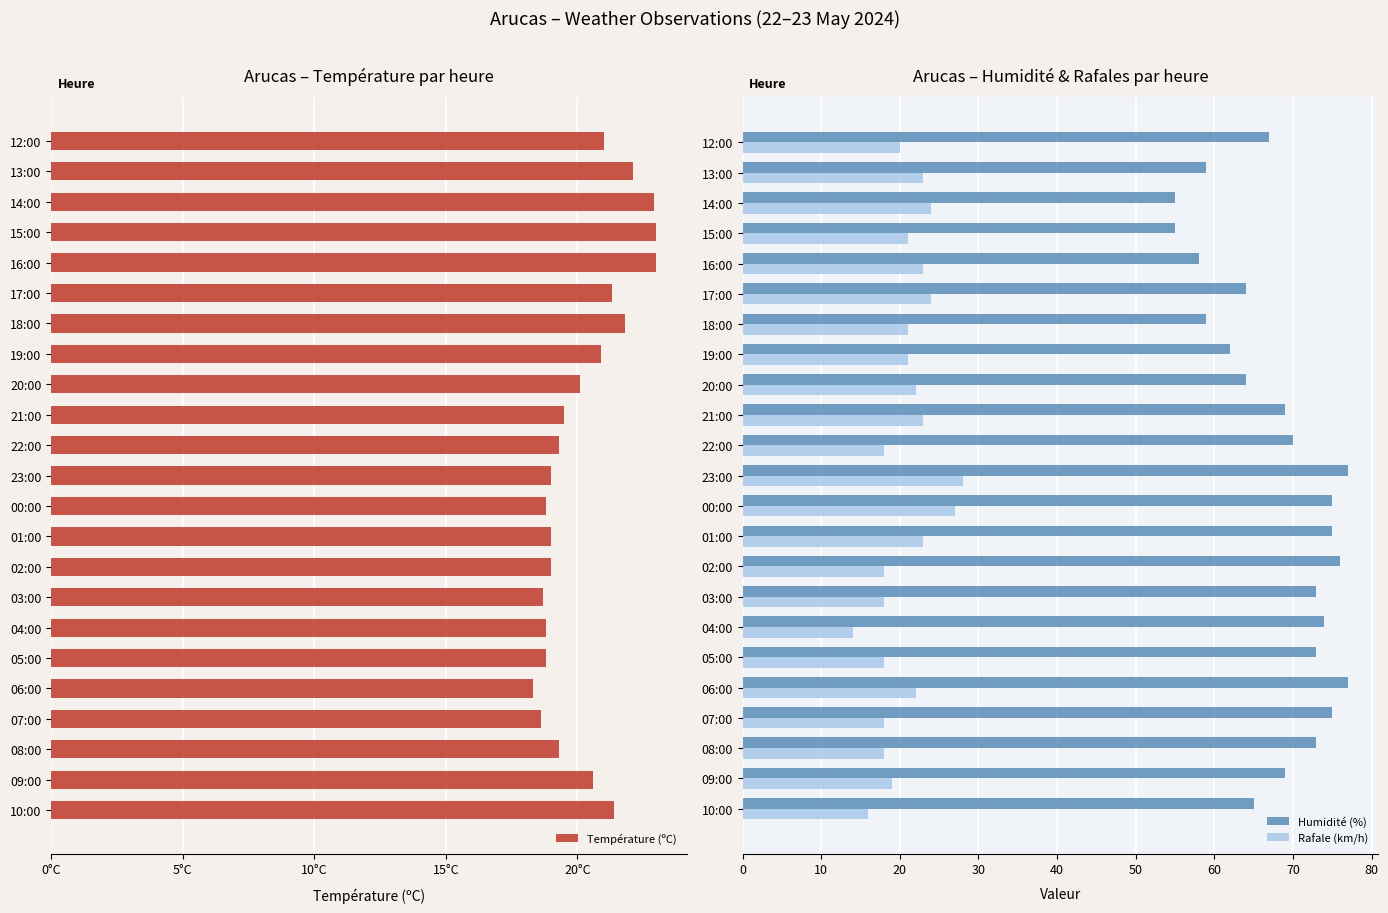

What value does the Rafale (km/h) series have at 03:00, to the nearest 5?

20